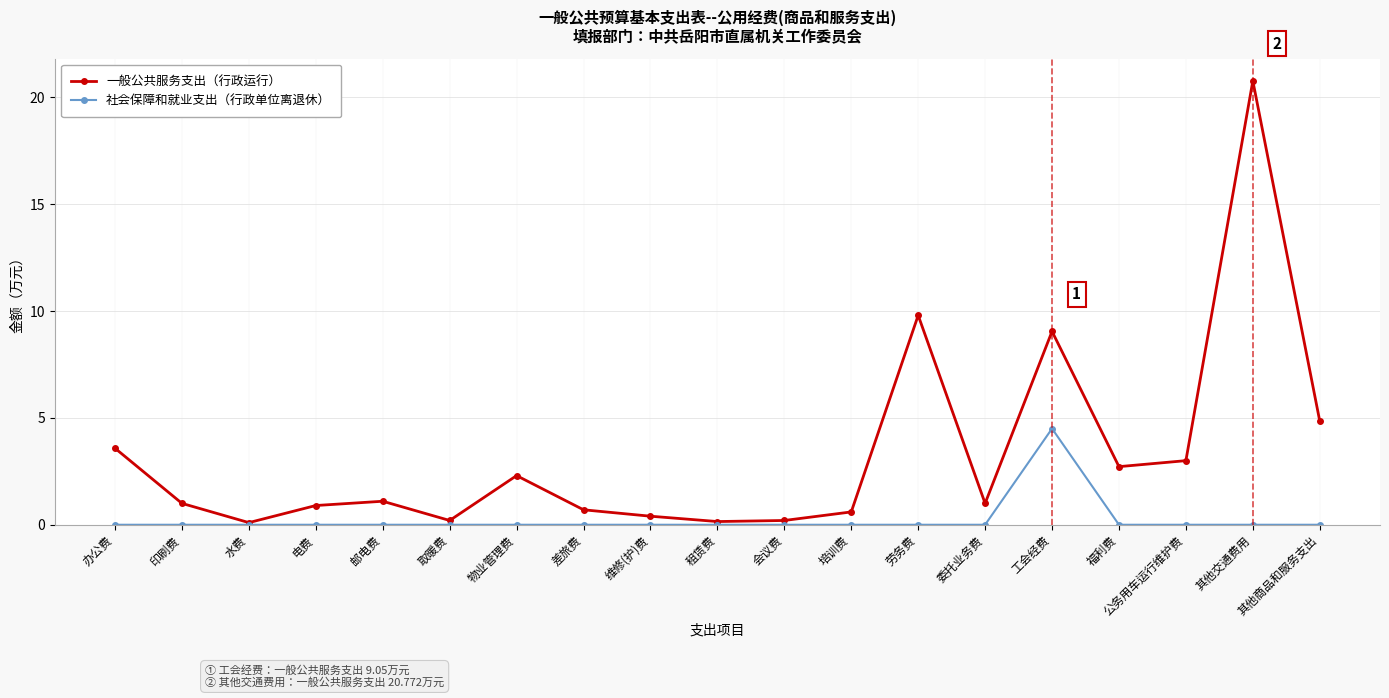

True or false: 社会保障和就业支出（行政单位离退休） has more than 0 points higher than both neighbors.

True